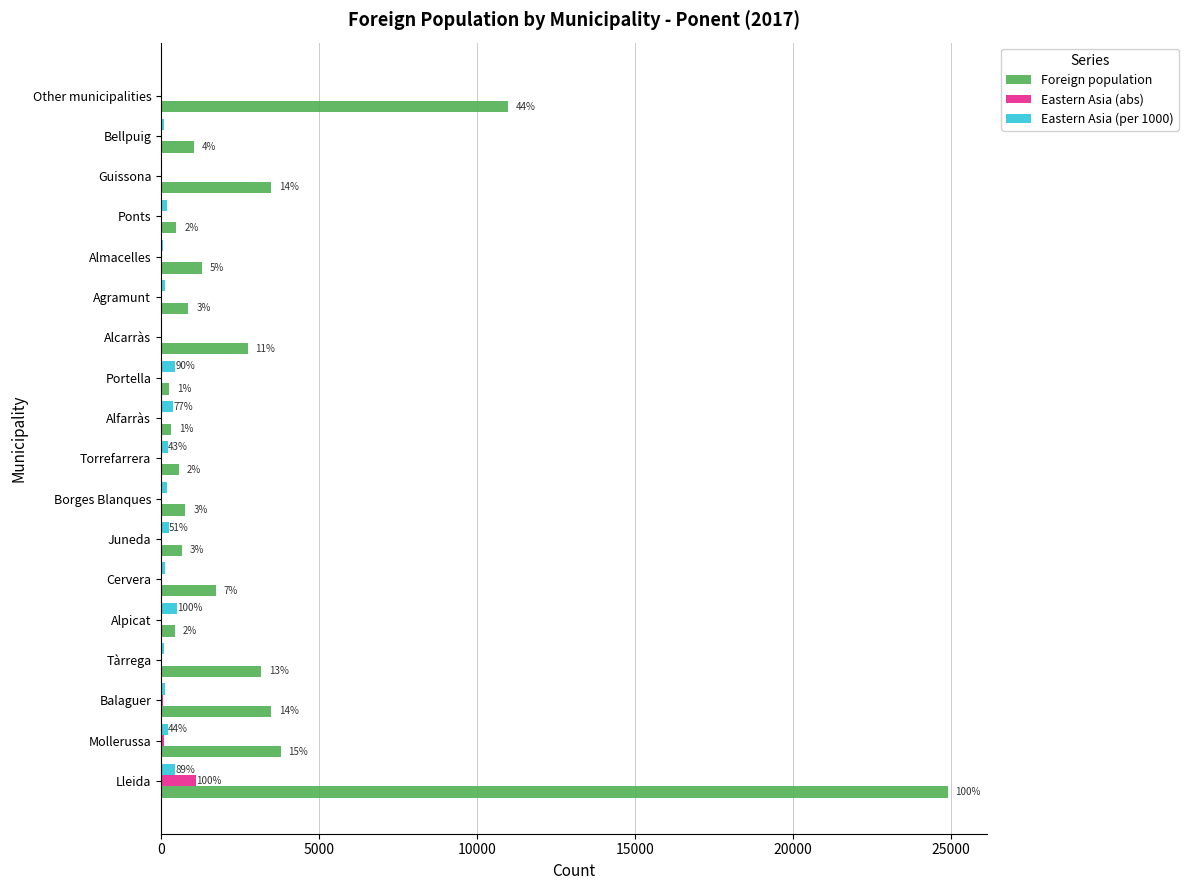

Which series has the largest total across all categories?

Foreign population